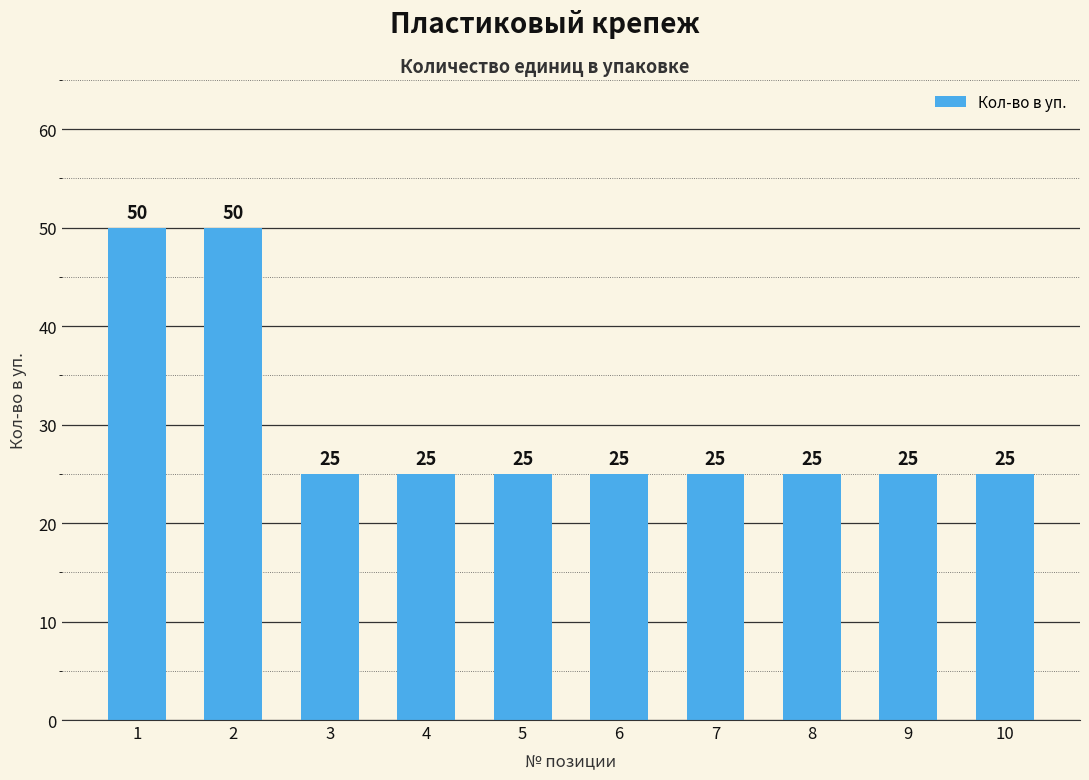

What is the value of the 8th bar from the left?

25